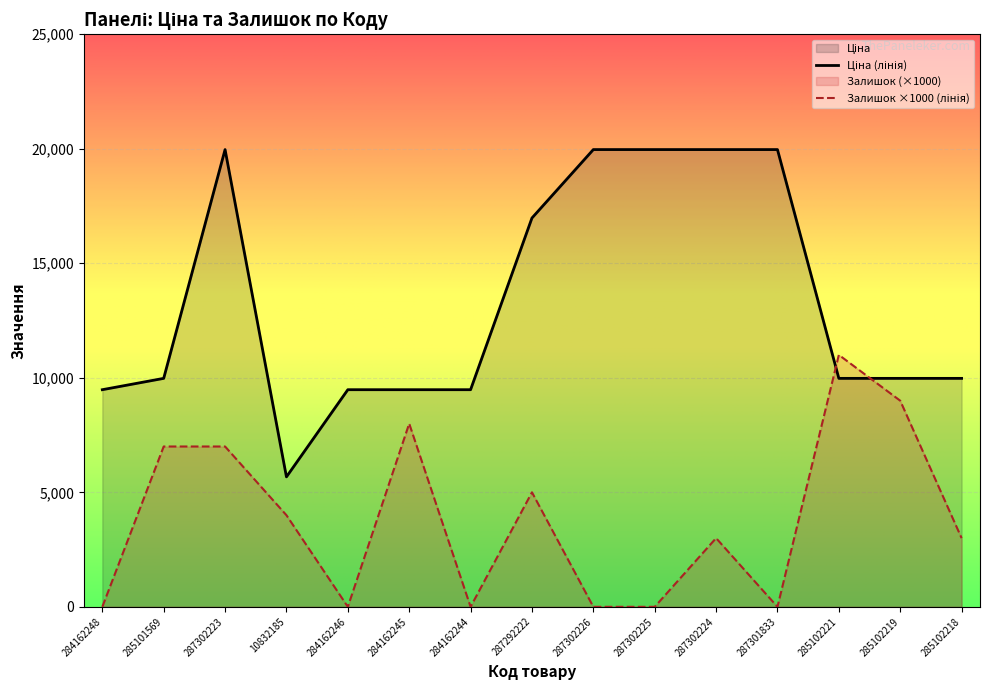

At which category does Ціна reach its first local valley?

10832185